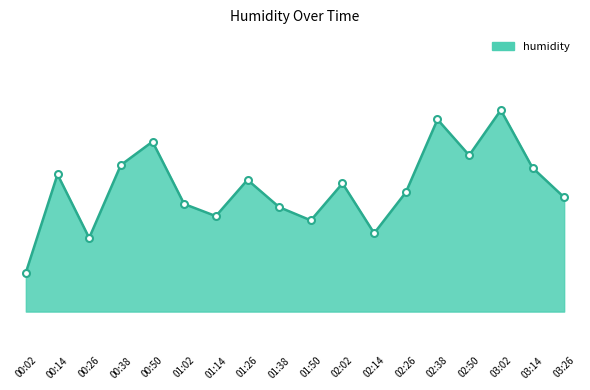

Where is the first local minimum?

00:26